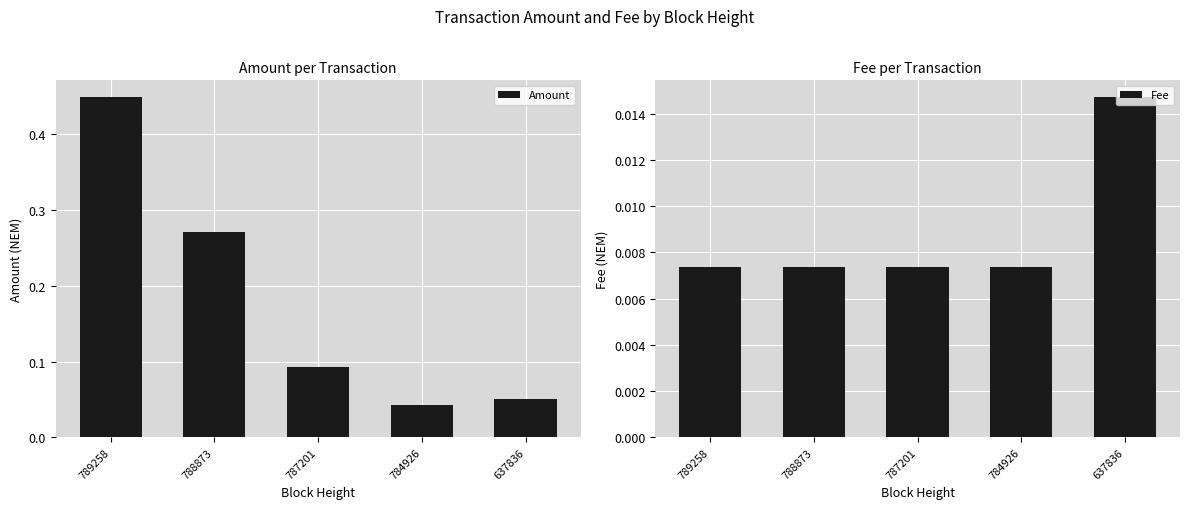

Where is Amount nearest to the value 0?

784926